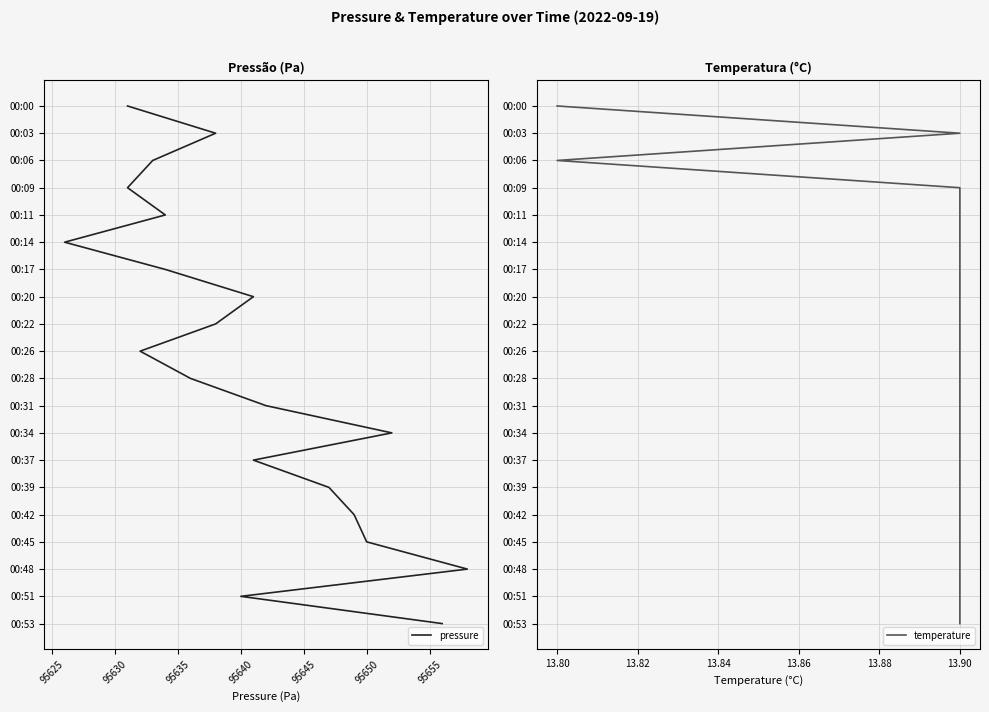

True or false: pressure has a value of 25 at 95650.

False